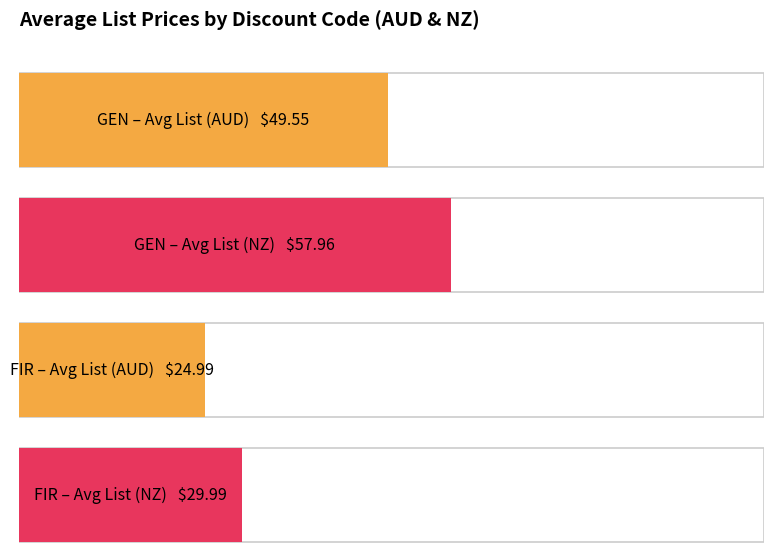

The Average List (AUD) series shows 82.7 at FIR. True or false?

False